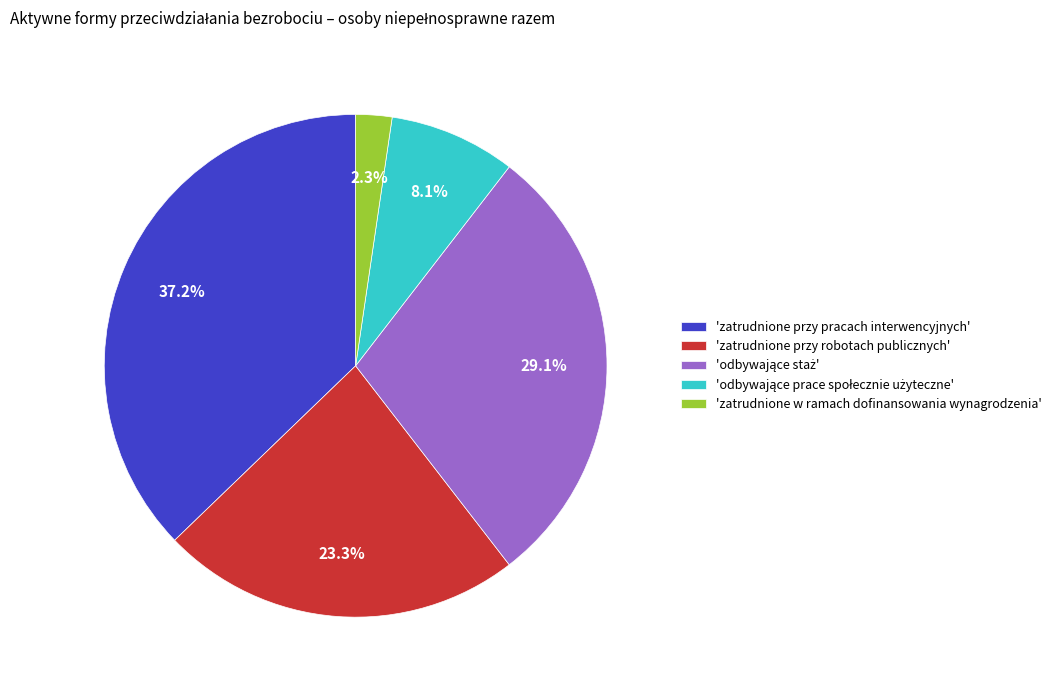

Which slice is the largest?

'zatrudnione przy pracach interwencyjnych'